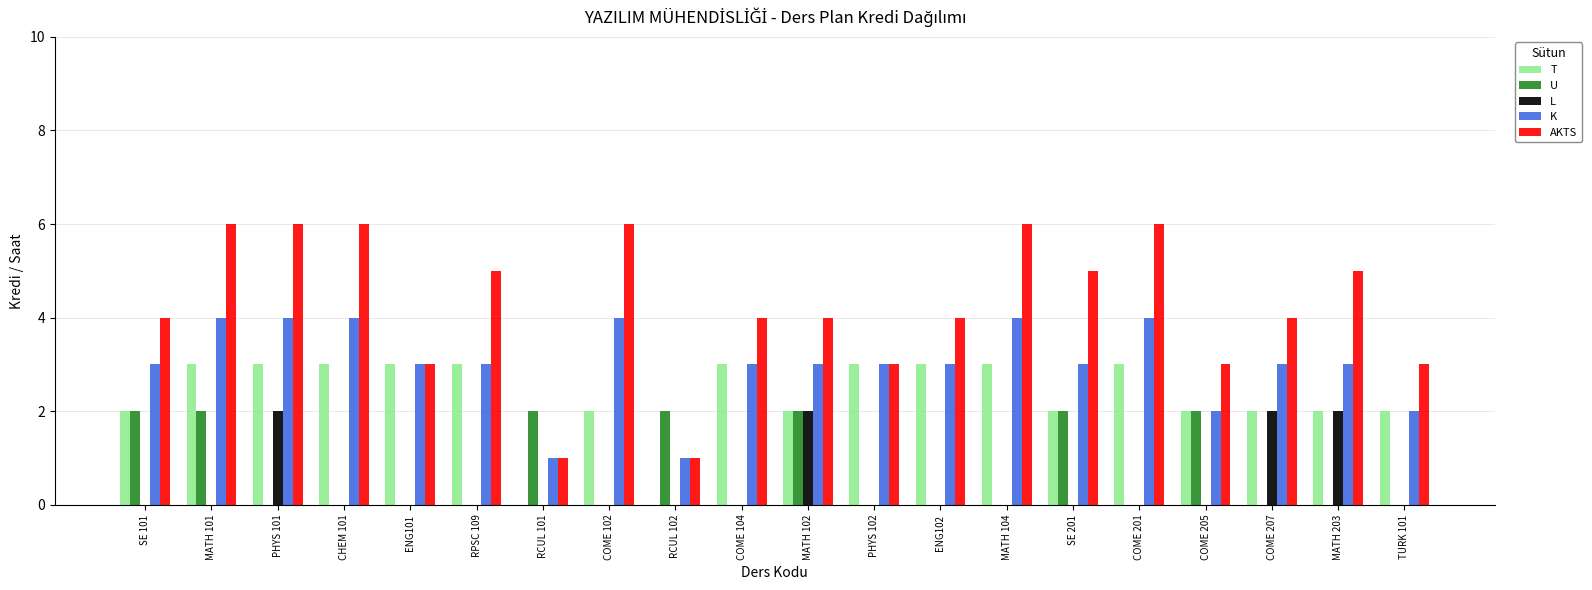

What is the sum of the K values at TURK 101 and COME 201?

6